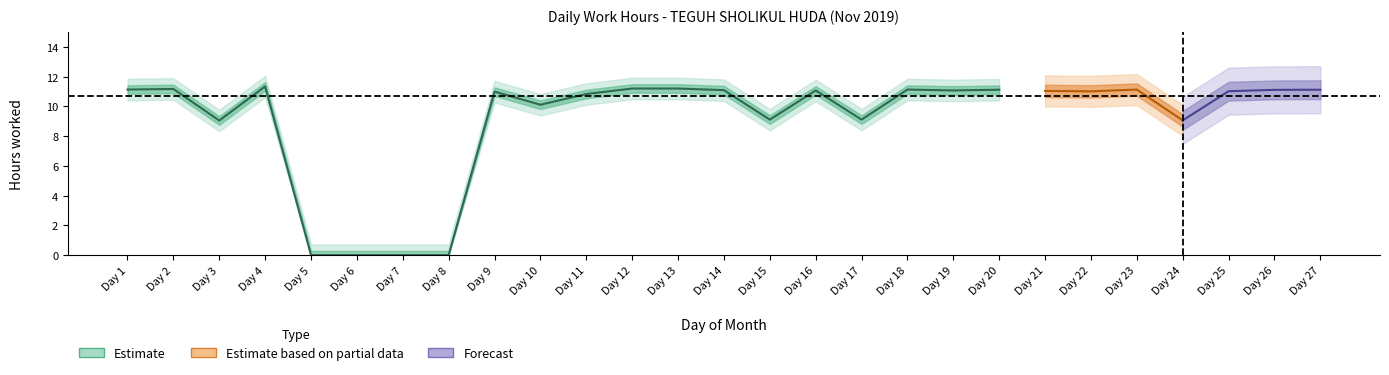

Which category has the highest value across all series?

4